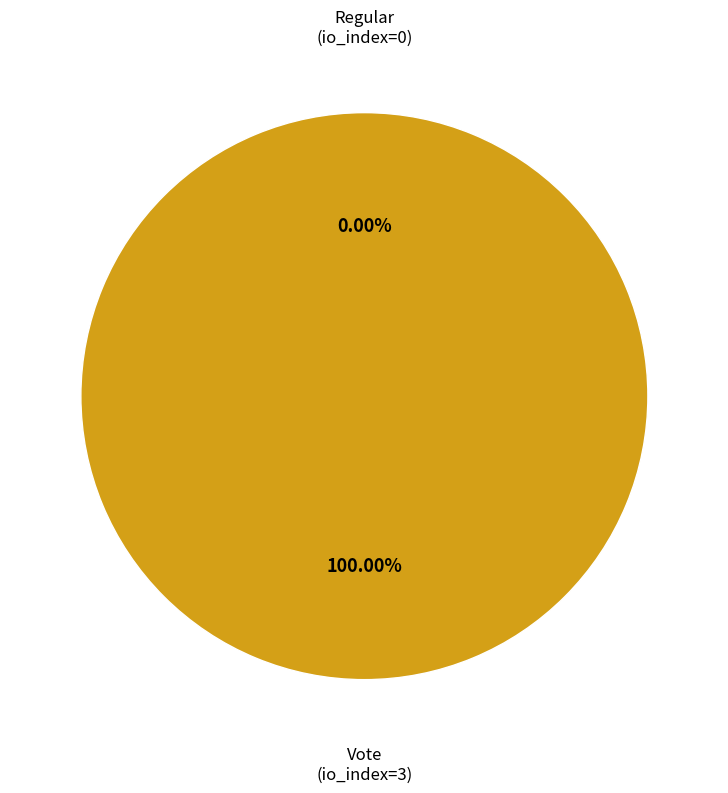

Does Regular (io_index=0) account for over 50% of the chart?

No